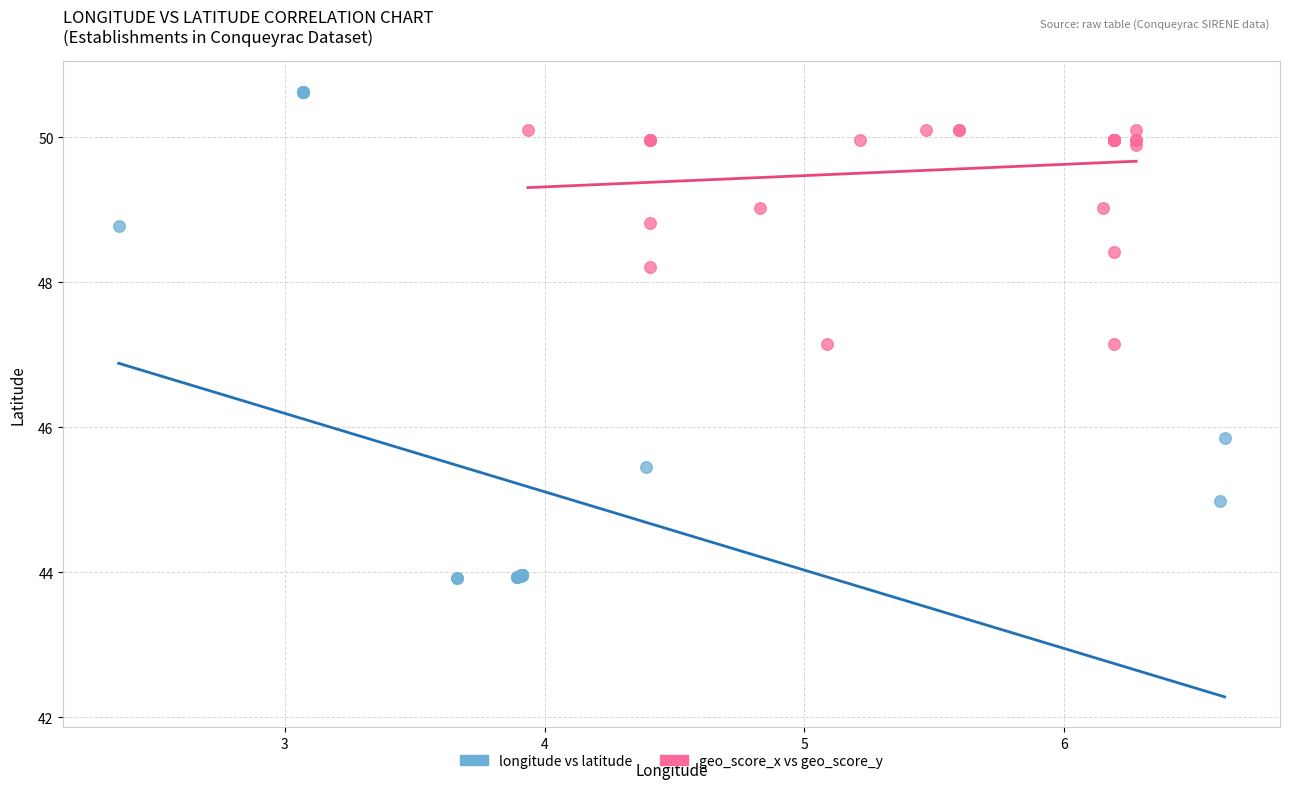

What are all the series names shown in the legend?

longitude vs latitude, geo_score_x vs geo_score_y